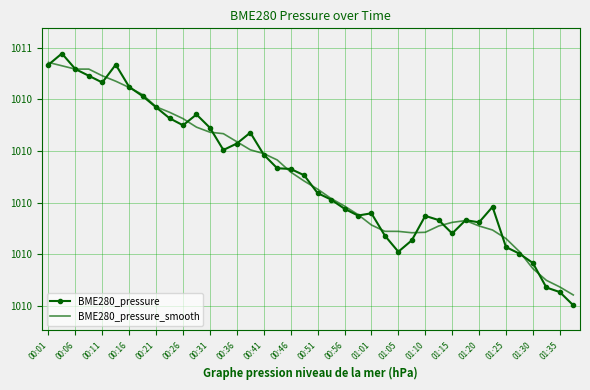

At how many categories does at least one series exceed 1009?

40